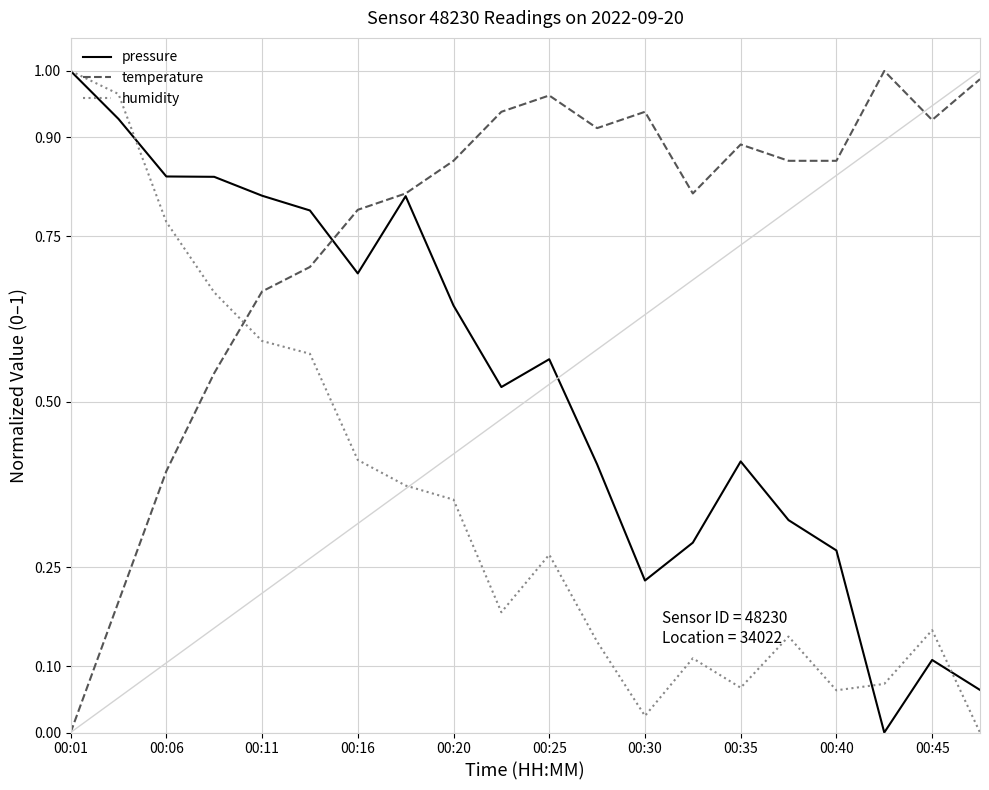

List the series in order of their overall mean, highest first.

temperature, pressure, humidity